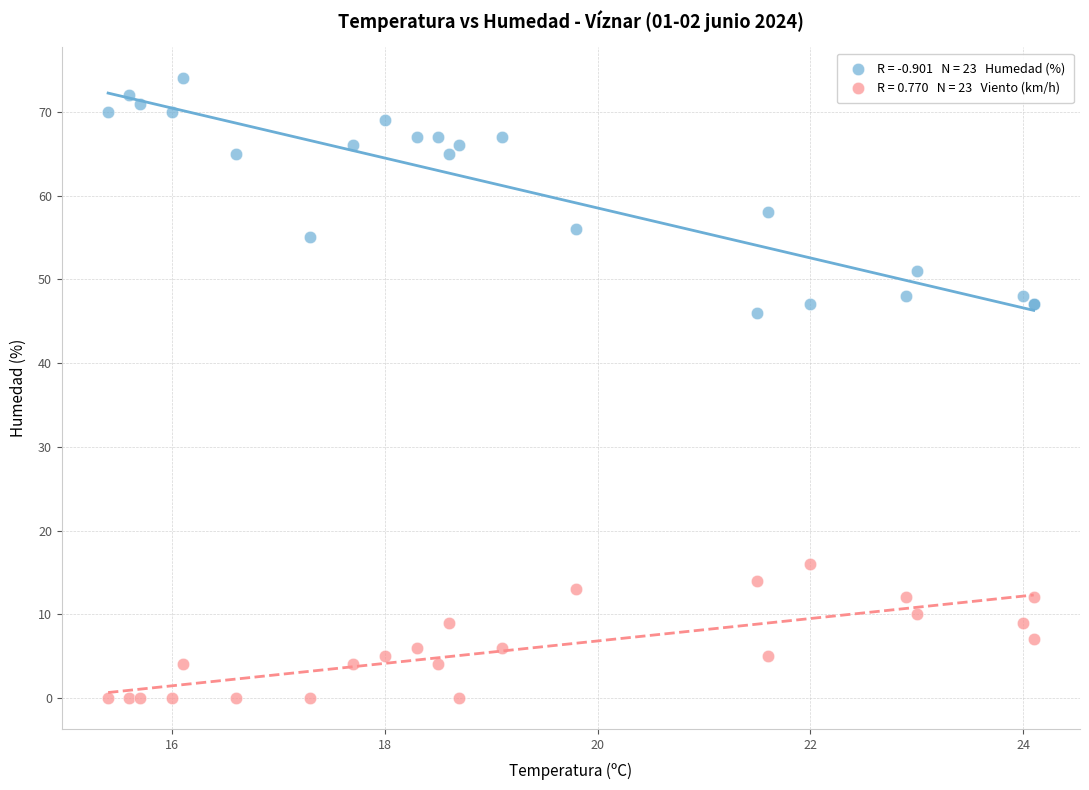

Across all series, what Y value is closest to 37?

46